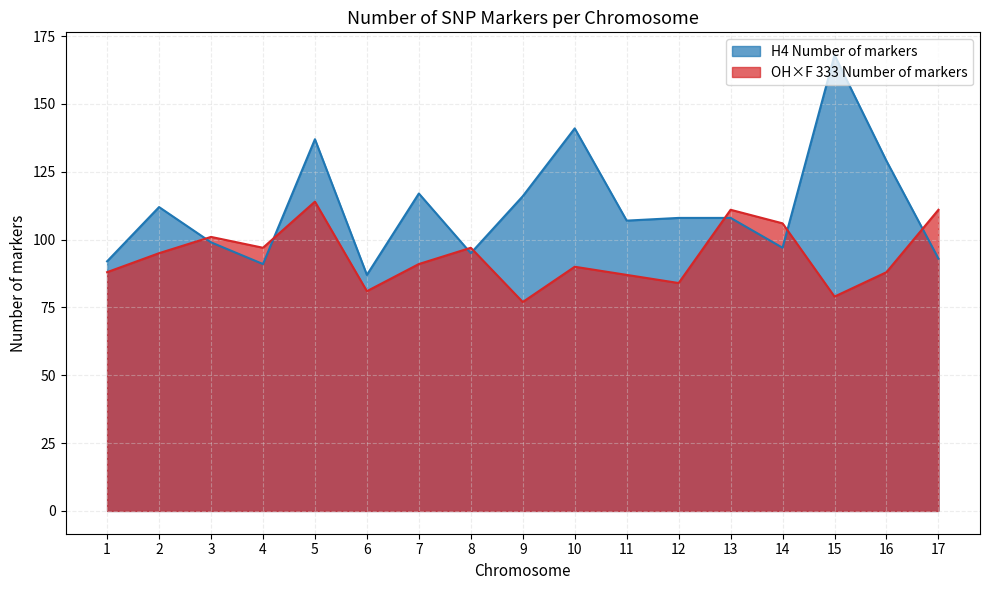

Rank the categories by OH×F 333 Number of markers value from highest to lowest.

5, 13, 17, 14, 3, 4, 8, 2, 7, 10, 1, 16, 11, 12, 6, 15, 9